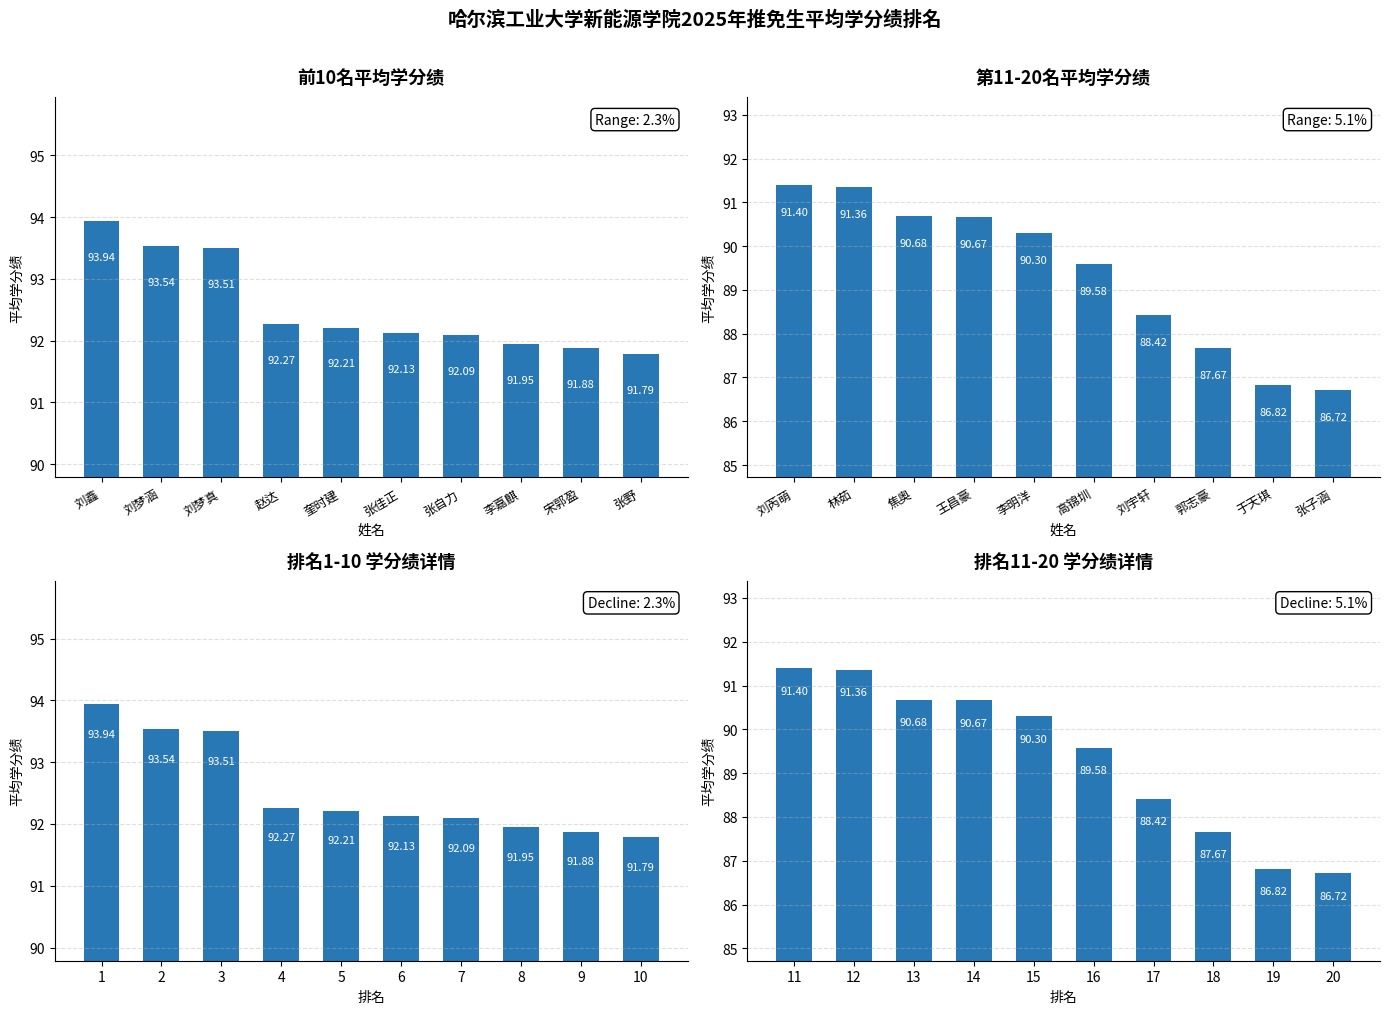

What is the minimum value for 第11-20名平均学分绩?

86.7